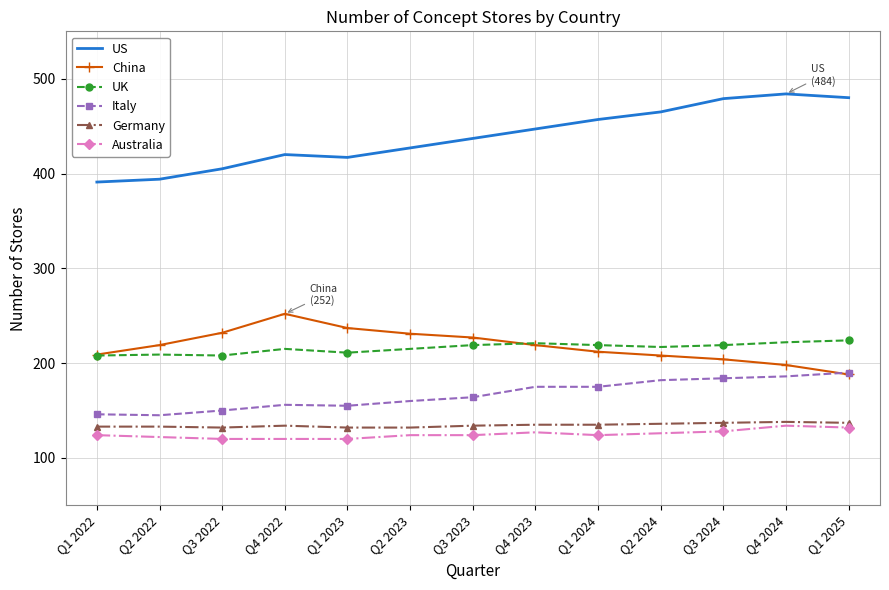

What is the difference between the highest and lowest values at Q3 2023?

313